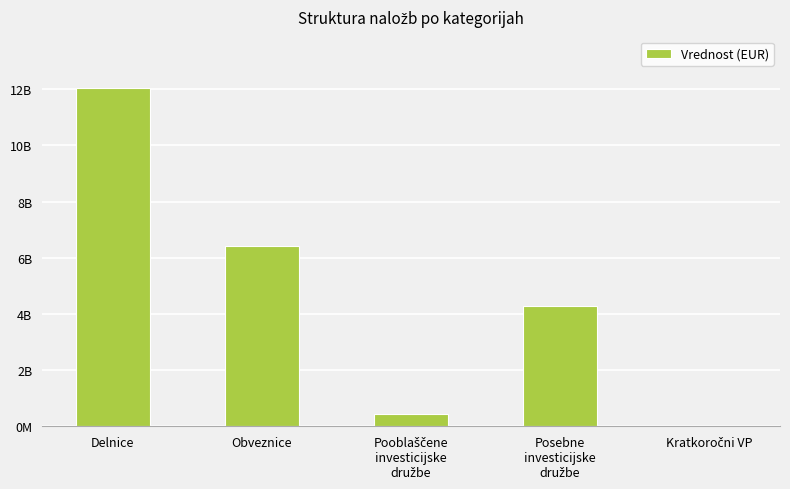

Are the bars horizontal?

No